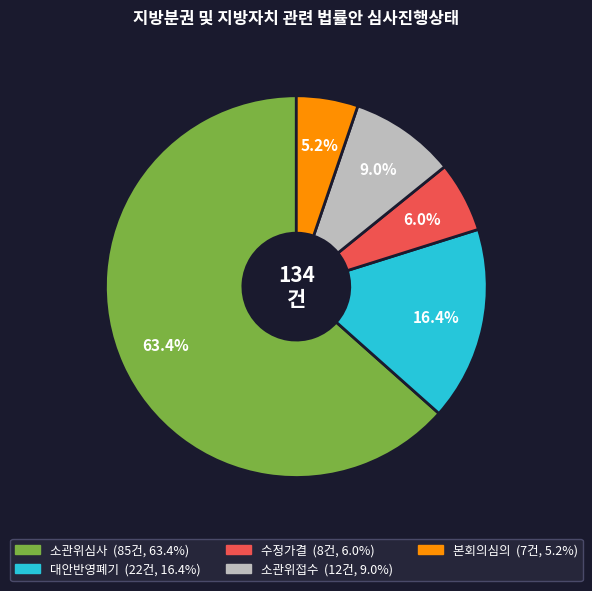

Is it true that 수정가결 is 6% of the pie?

True